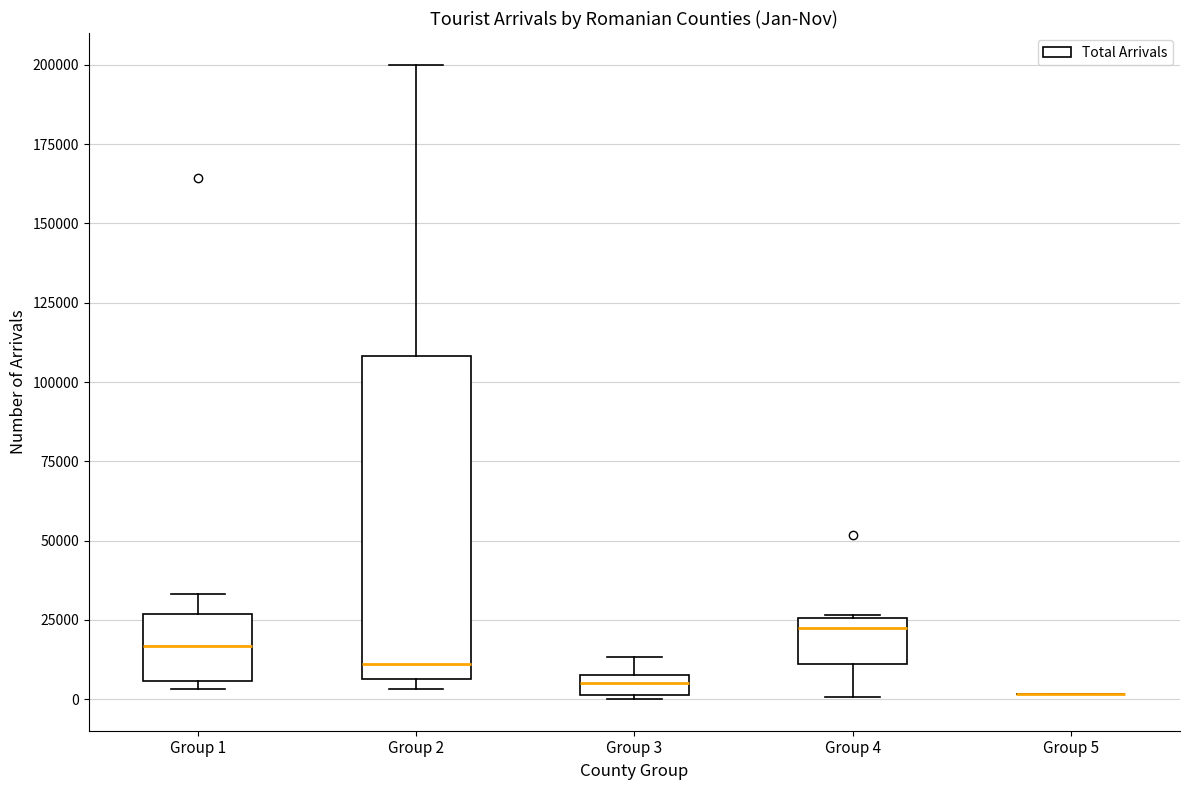

Comparing the boxes themselves (not the whiskers), which one is the tallest?

Group 2